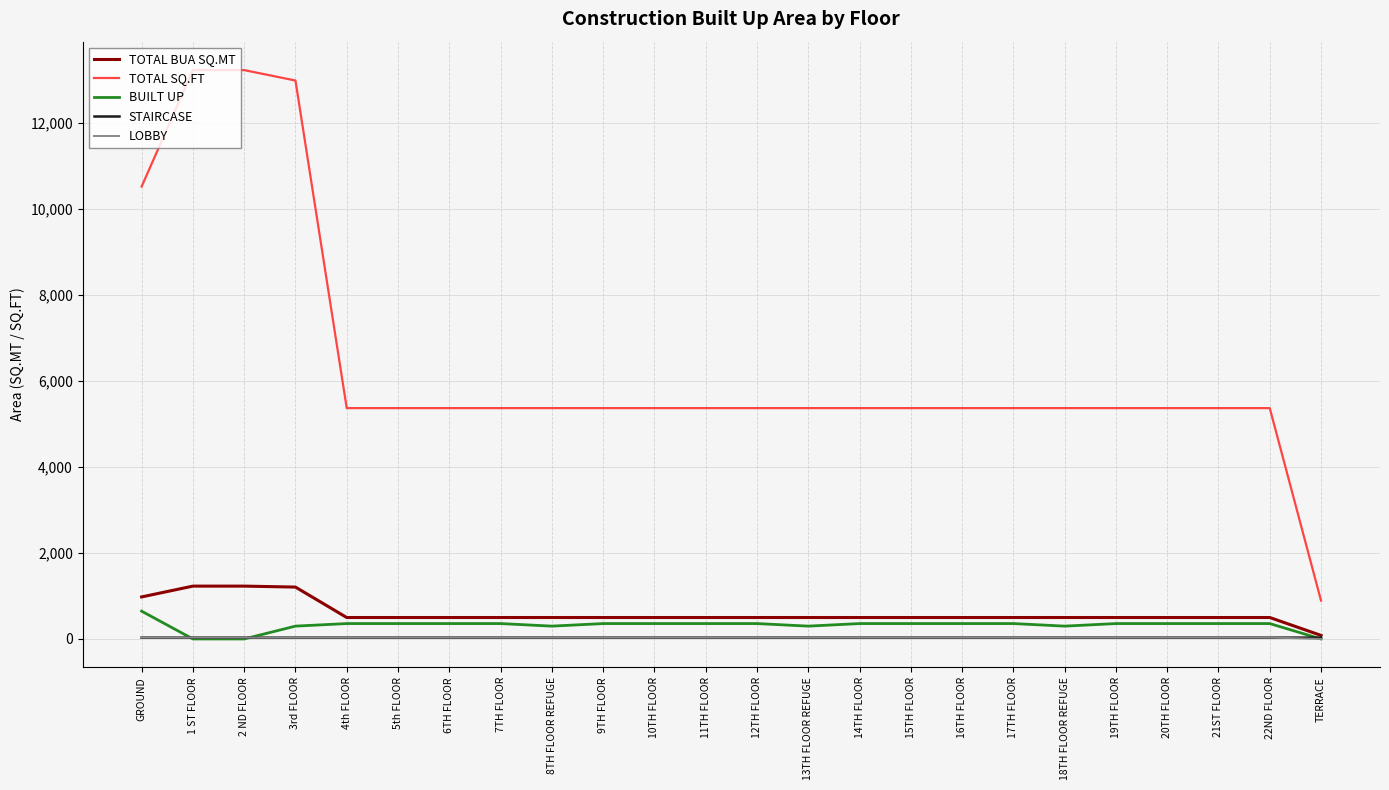

Which series has the widest spread of values?

TOTAL SQ.FT